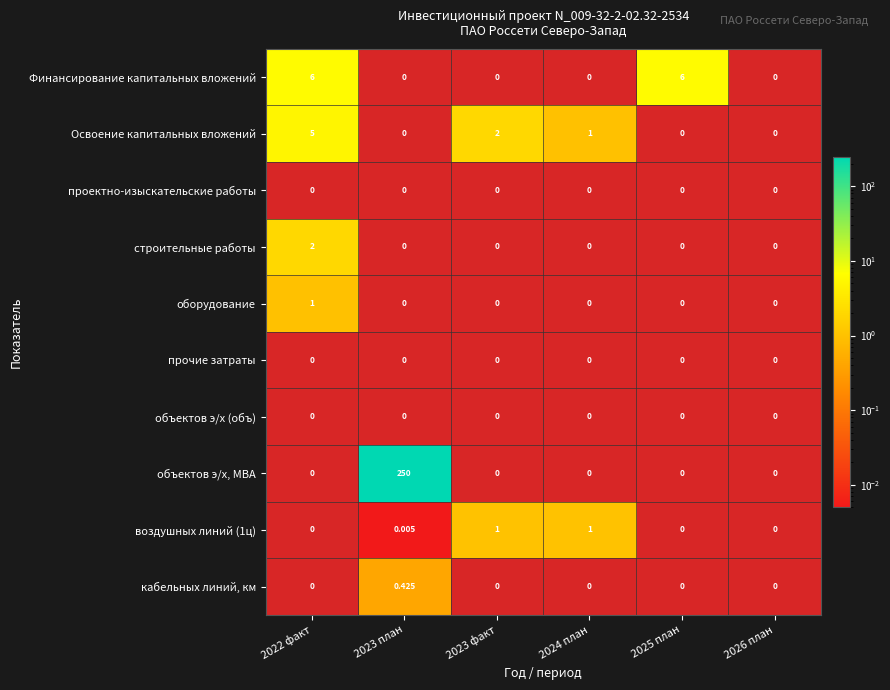

At how many categories does at least one series exceed 193?

1